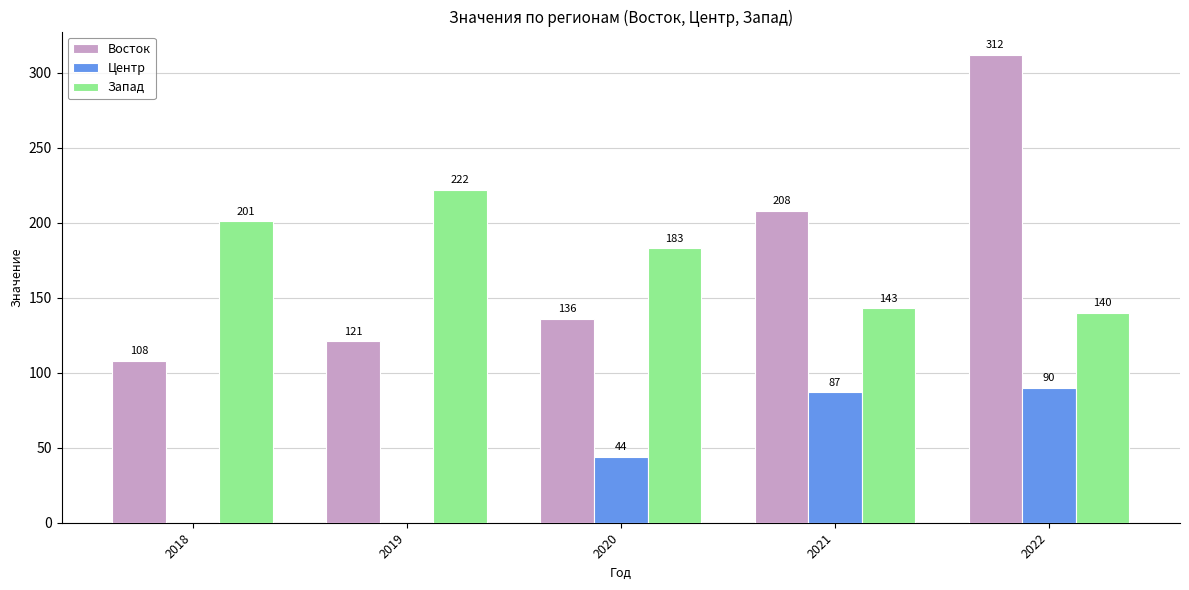

What is the sum of all Центр values?

221